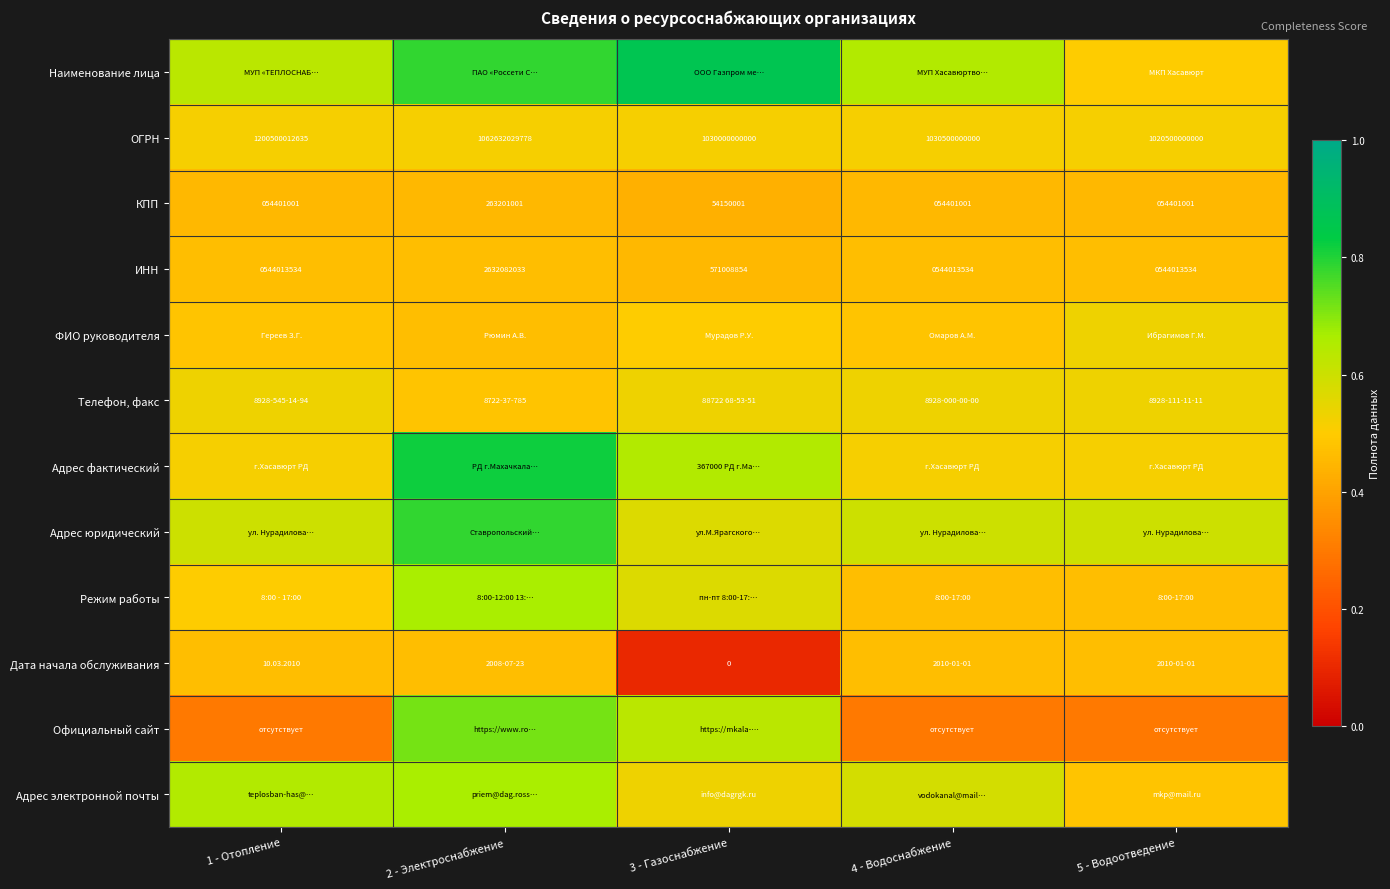

How many data points in ОГРН are less than 1030500000000?

2